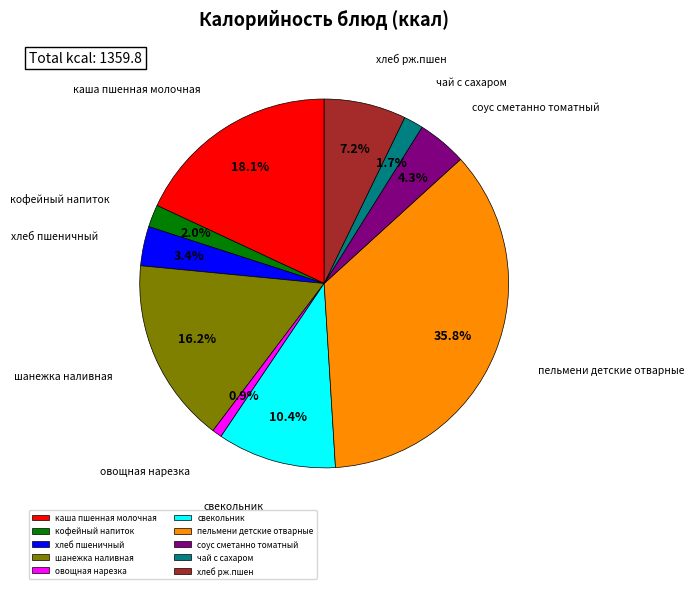

To the nearest percent, what is the average slice percentage?

10%